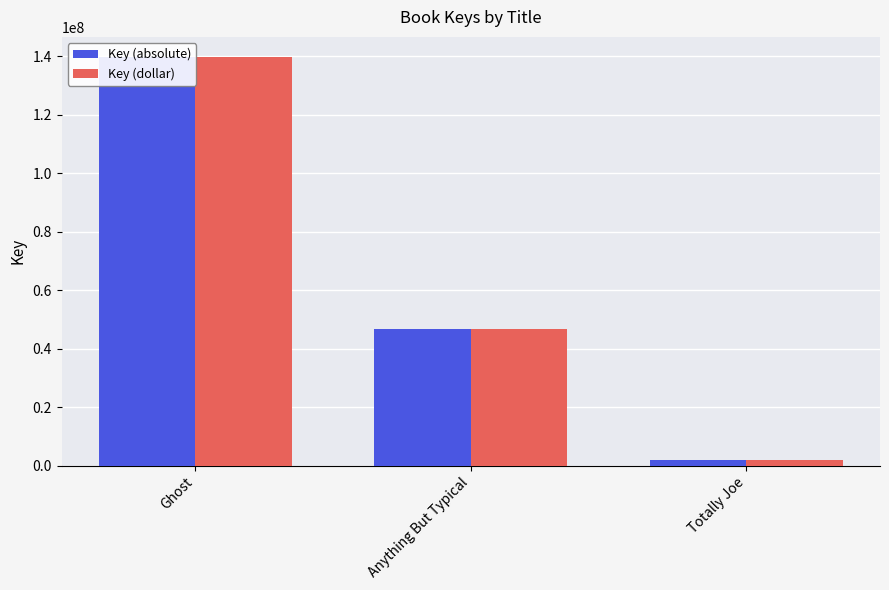

Reading left to right, transcribe all the data shown in this chart.

Key (absolute): 139631199	46593613	1819390
Key (dollar): 139631199	46593613	1819390